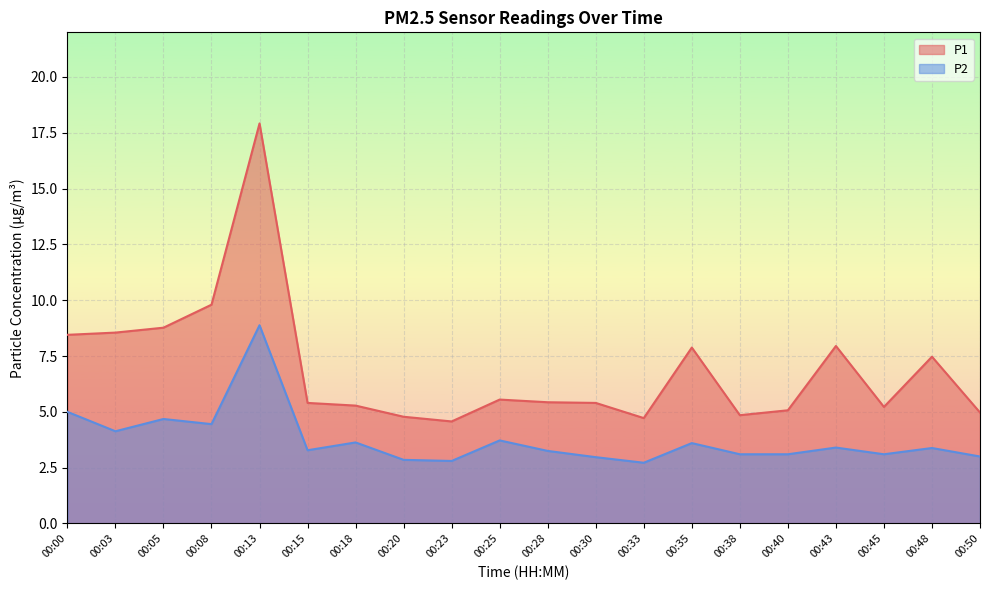

True or false: P1 and P2 intersect in this chart.

False